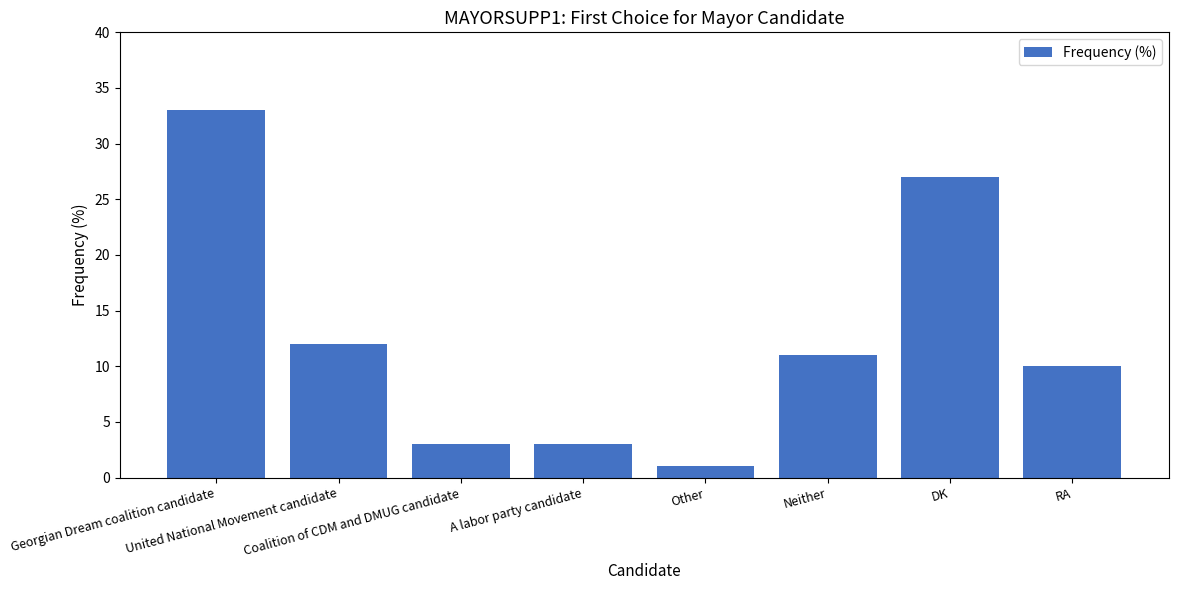

What position from the right is A labor party candidate?

5